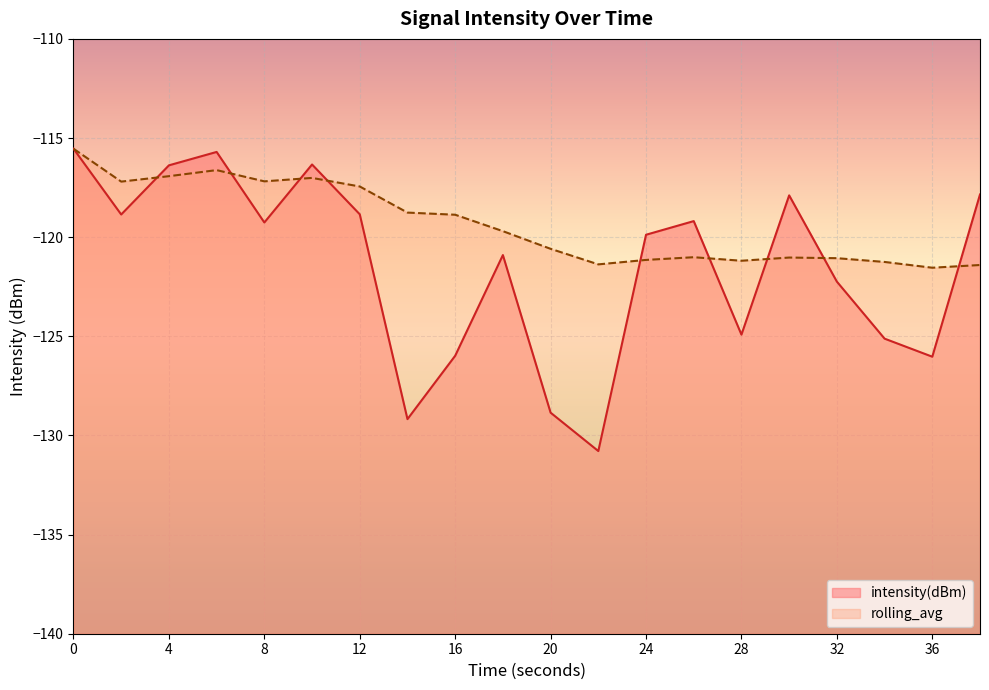

List the labels in order of rolling_avg value, largest first.

0, 6, 4, 10, 8, 2, 12, 14, 16, 18, 20, 26, 30, 32, 24, 28, 34, 22, 38, 36